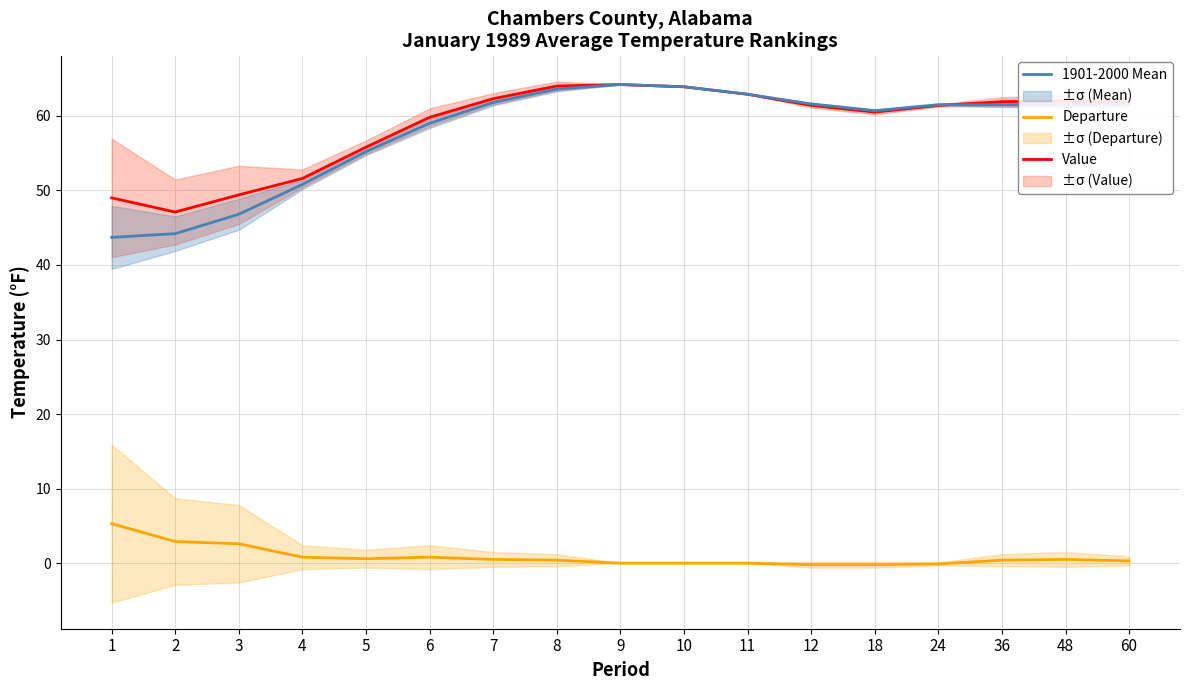

What is the maximum value for Value?

64.2